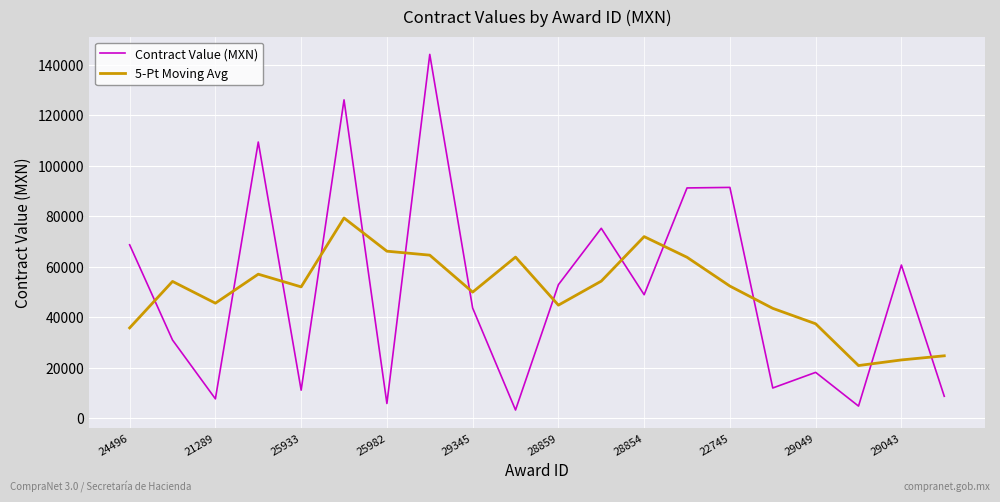

What is the greatest value displayed?

144040.0